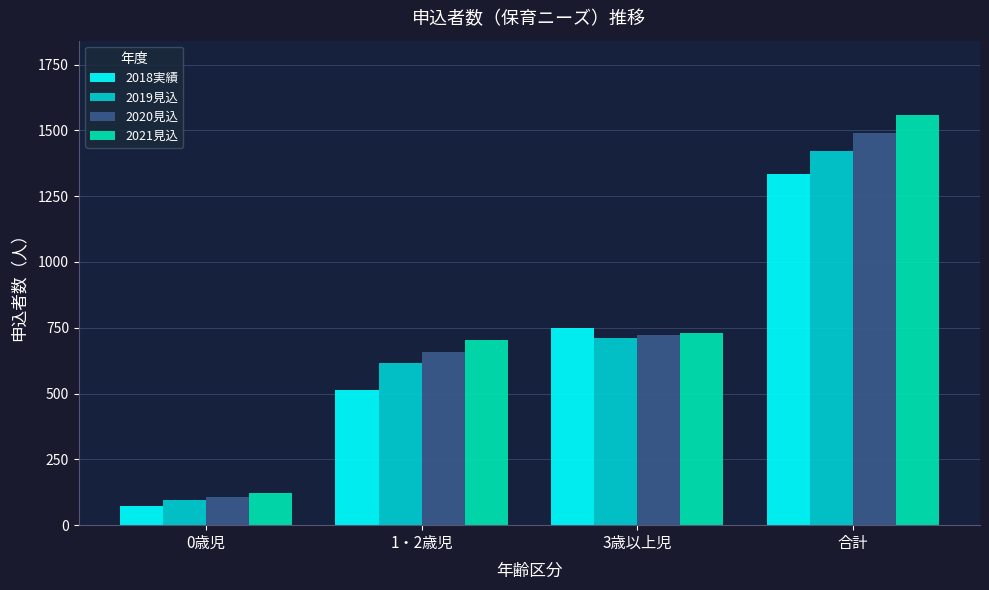

How many data points in 2020見込 are less than 722?

2